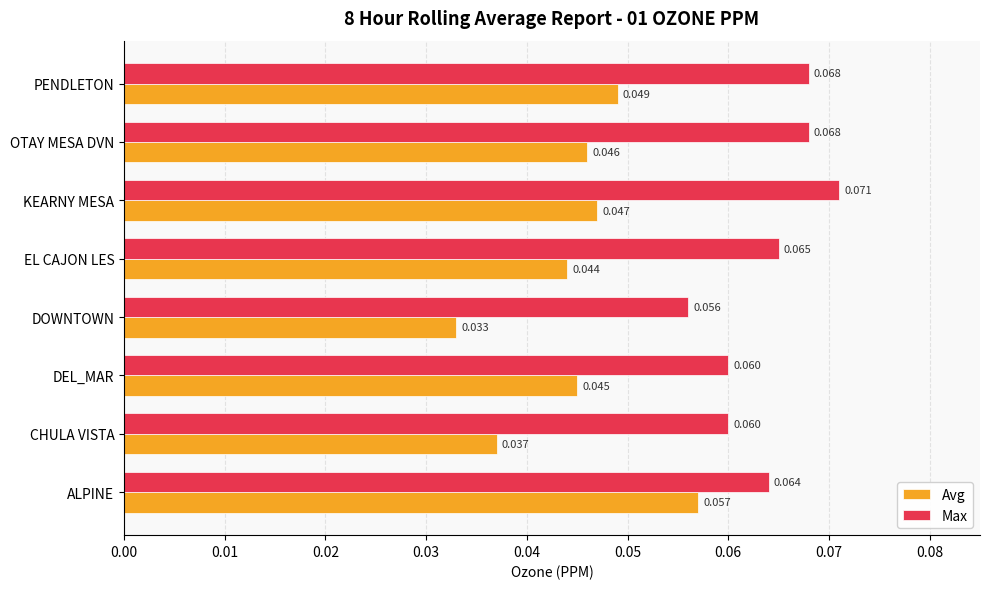

Rank the series by their maximum value, from lowest to highest.

Avg, Max